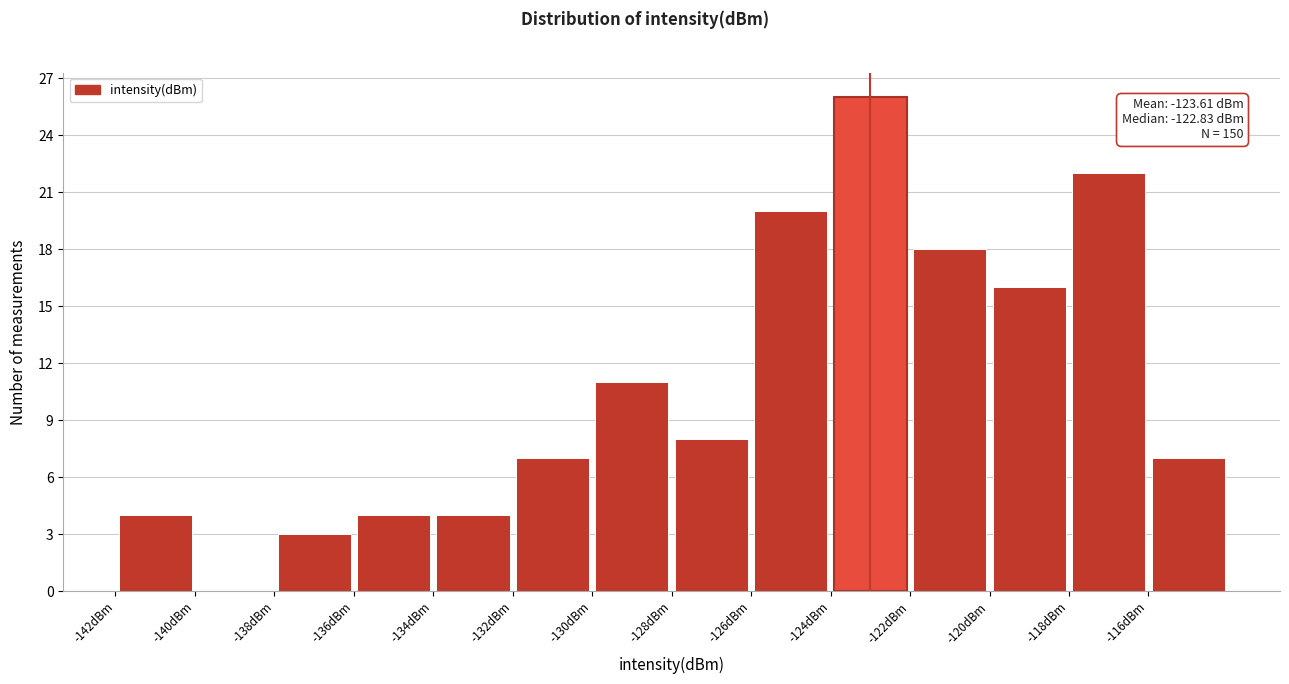

Which range on the x-axis has the tallest bar?

-124 to -122